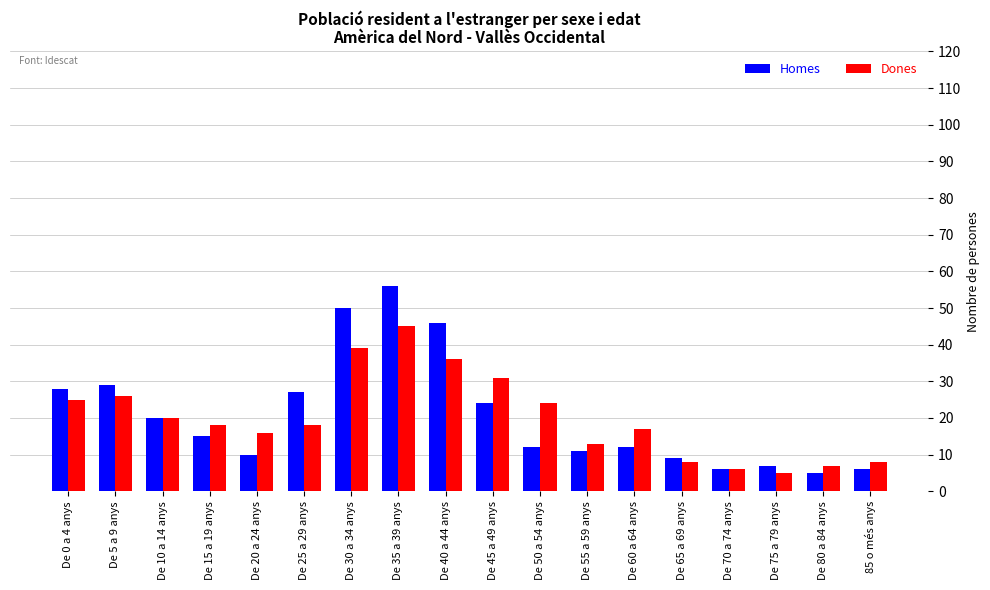

Reading left to right, transcribe all the data shown in this chart.

Homes: 28	29	20	15	10	27	50	56	46	24	12	11	12	9	6	7	5	6
Dones: 25	26	20	18	16	18	39	45	36	31	24	13	17	8	6	5	7	8